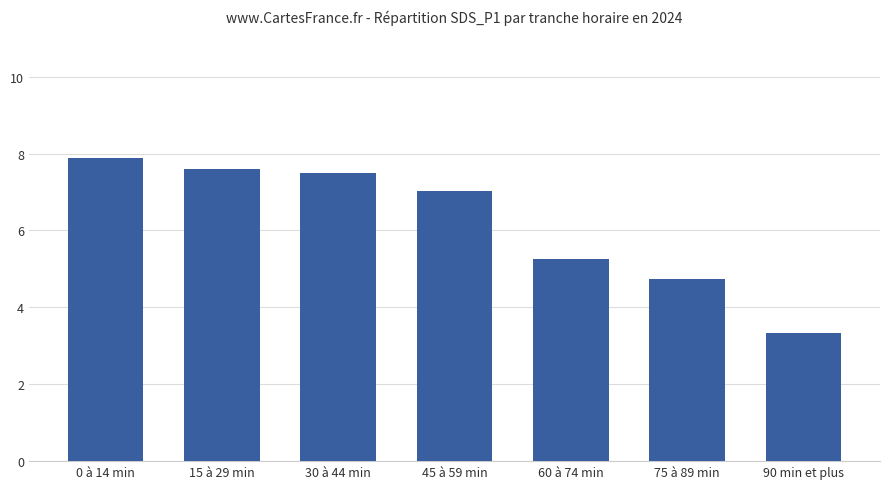

The chart shows a value of 1.8 at 75 à 89 min. True or false?

False